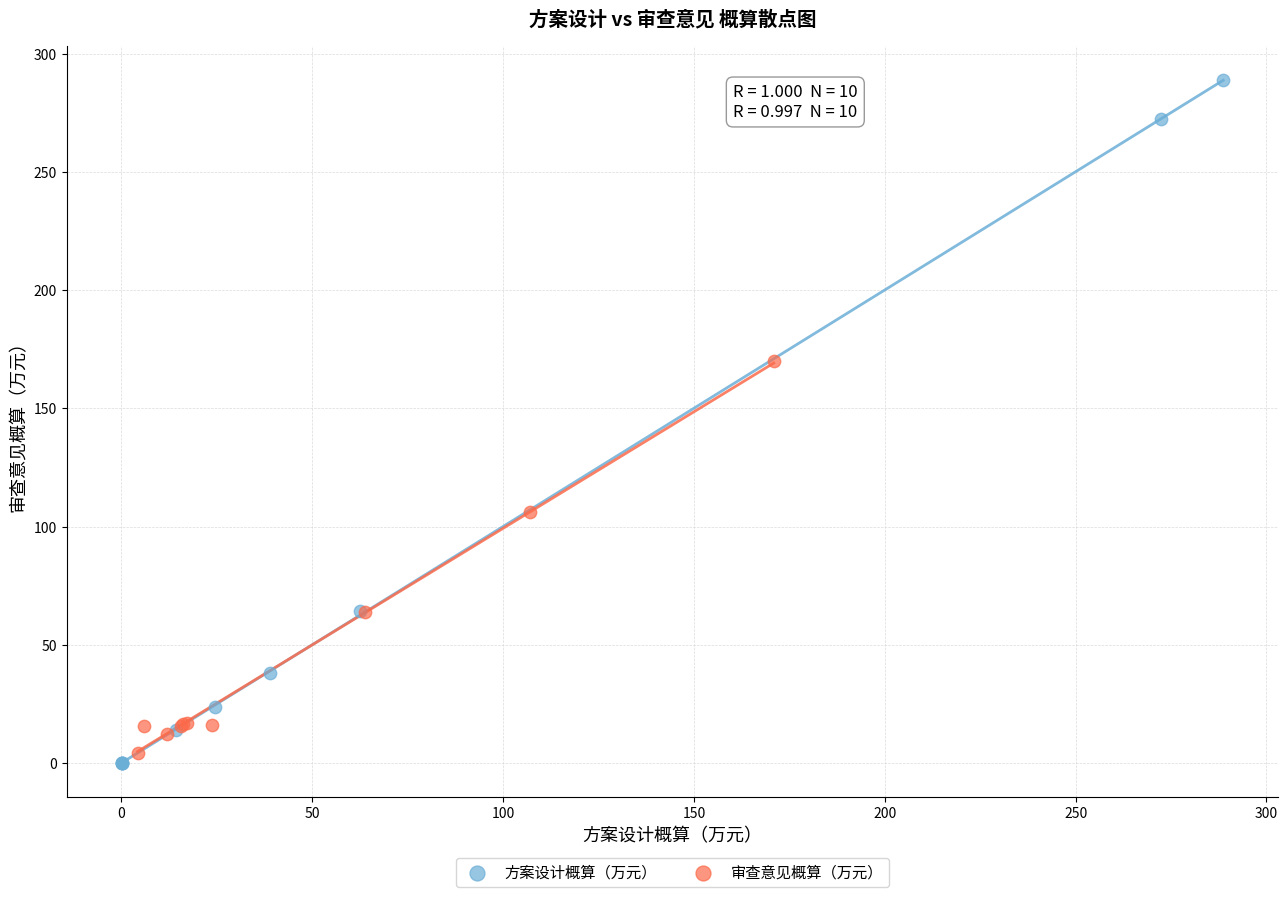

Which series has the largest Y range (max minus min)?

方案设计概算（万元）